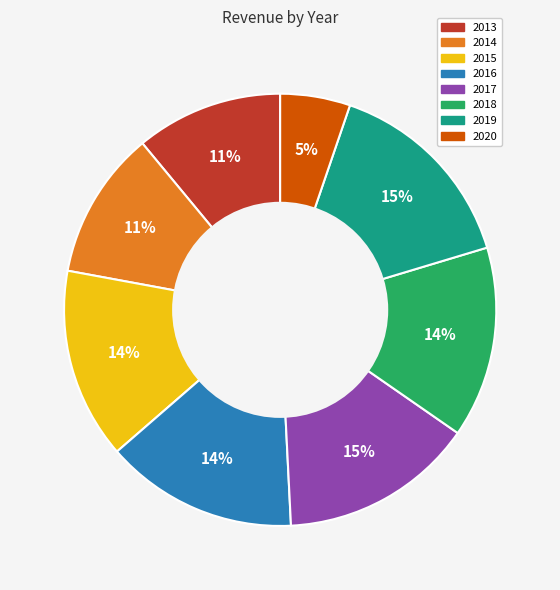

The 2017 slice represents 15% of the pie. True or false?

True